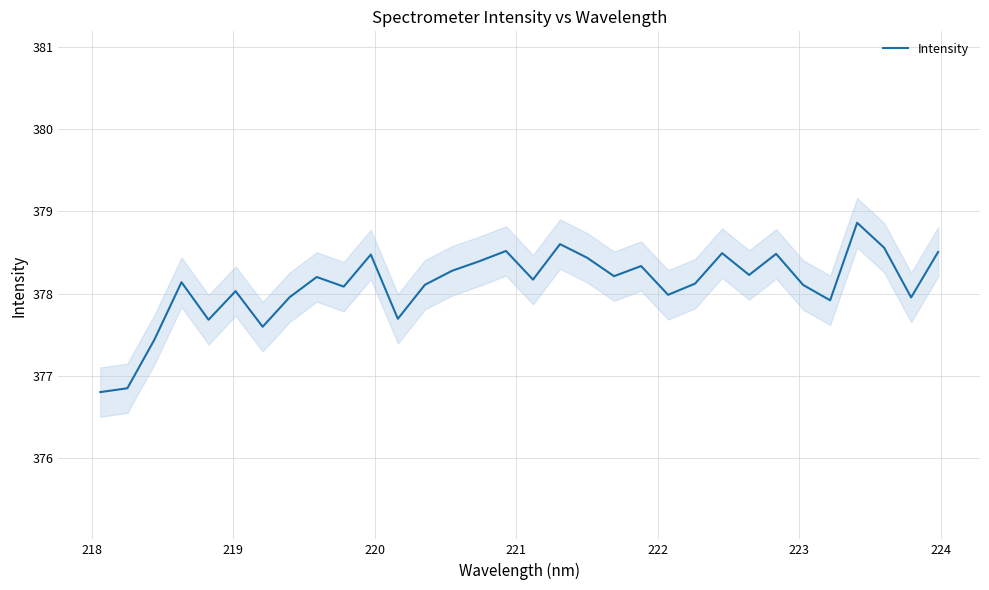

What is the lowest value of the Intensity series?

376.8